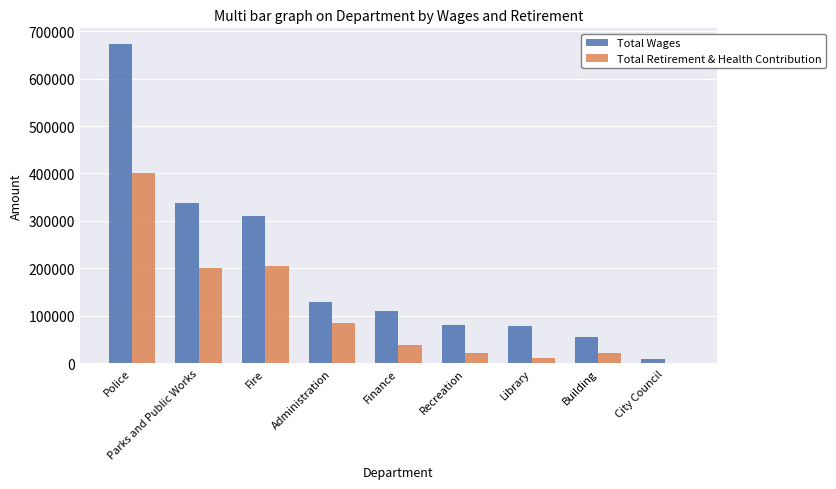

Read the Total Wages value at Administration, to the nearest 50.

128450